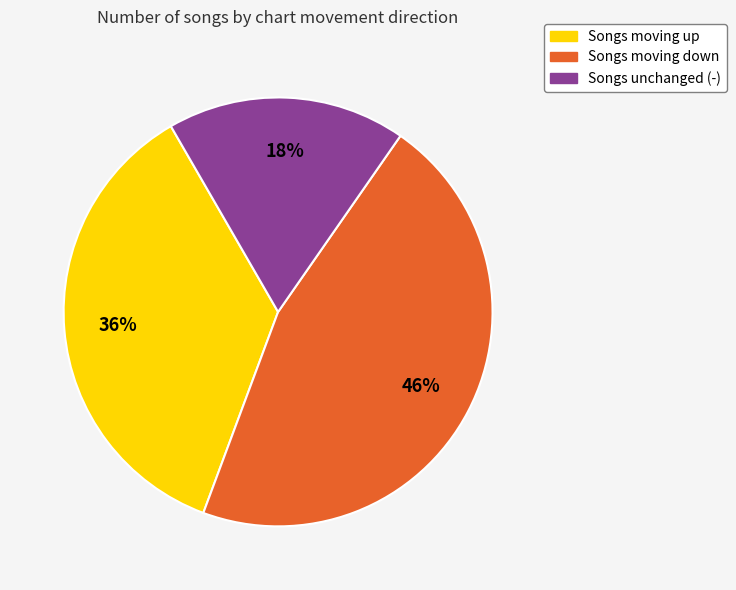

Is there a majority slice in this chart?

No